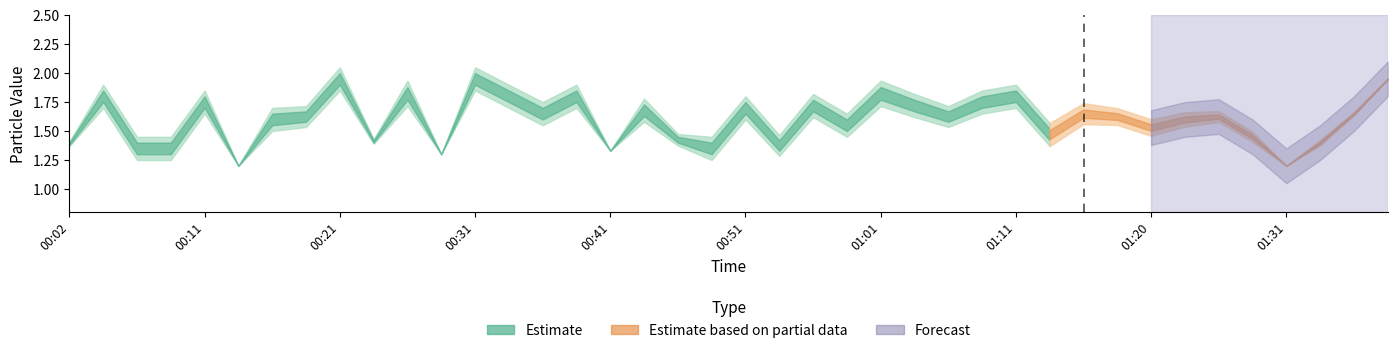

Reading left to right, what are all the values shown in this chart?

SDS_P1: 1.4	1.9	1.4	1.4	1.8	1.2	1.6	1.7	2.0	1.4	1.9	1.3	2.0	1.9	1.7	1.9	1.3	1.7	1.4	1.4	1.8	1.4	1.8	1.6	1.9	1.8	1.7	1.8	1.9	1.5	1.7	1.7	1.6	1.6	1.7	1.5	1.2	1.4	1.7	2.0
SDS_P2: 1.4	1.8	1.3	1.3	1.7	1.2	1.6	1.6	1.9	1.4	1.8	1.3	1.9	1.8	1.6	1.8	1.3	1.6	1.4	1.3	1.6	1.3	1.7	1.5	1.8	1.7	1.6	1.7	1.8	1.4	1.6	1.6	1.5	1.6	1.6	1.4	1.2	1.4	1.6	1.9